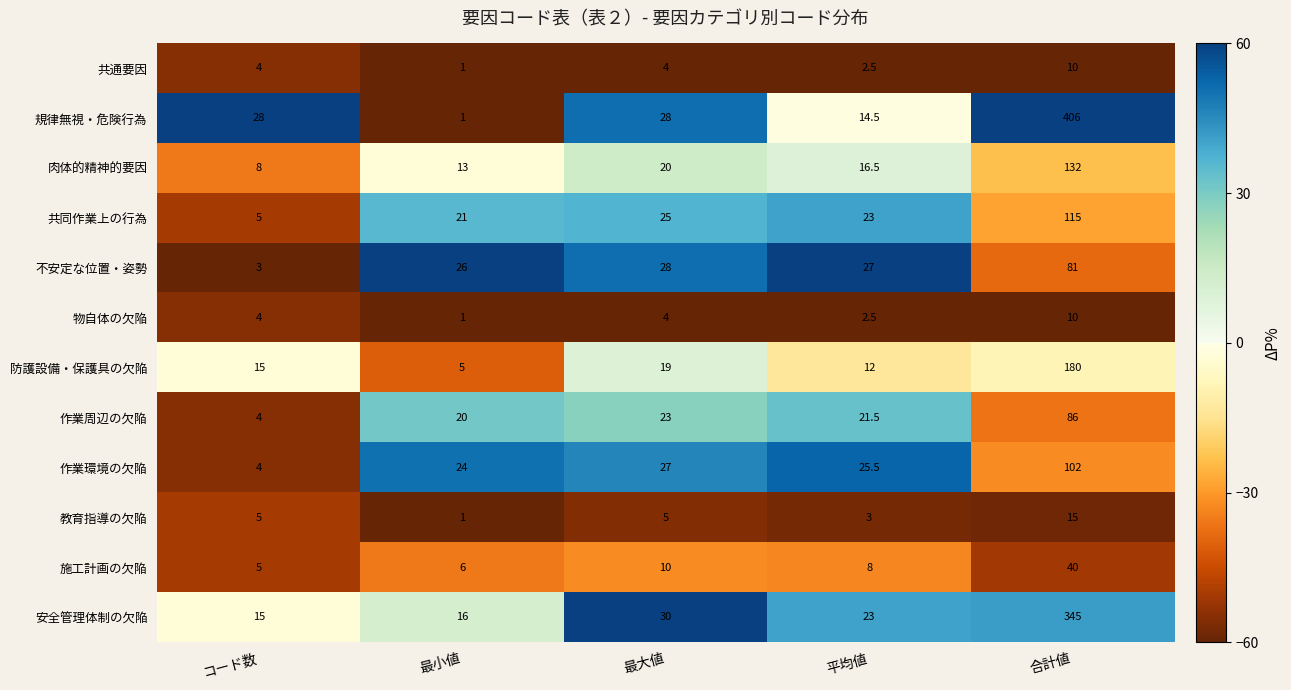

Which label corresponds to the largest value in the chart?

合計値